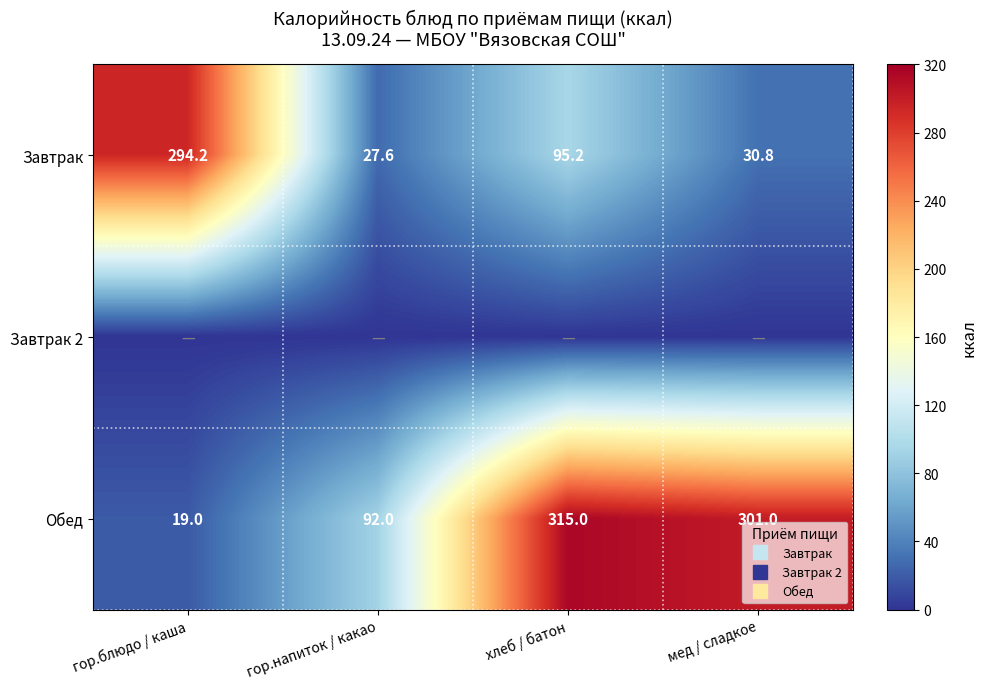

Where does the Завтрак series first go above 95?

гор.блюдо / каша